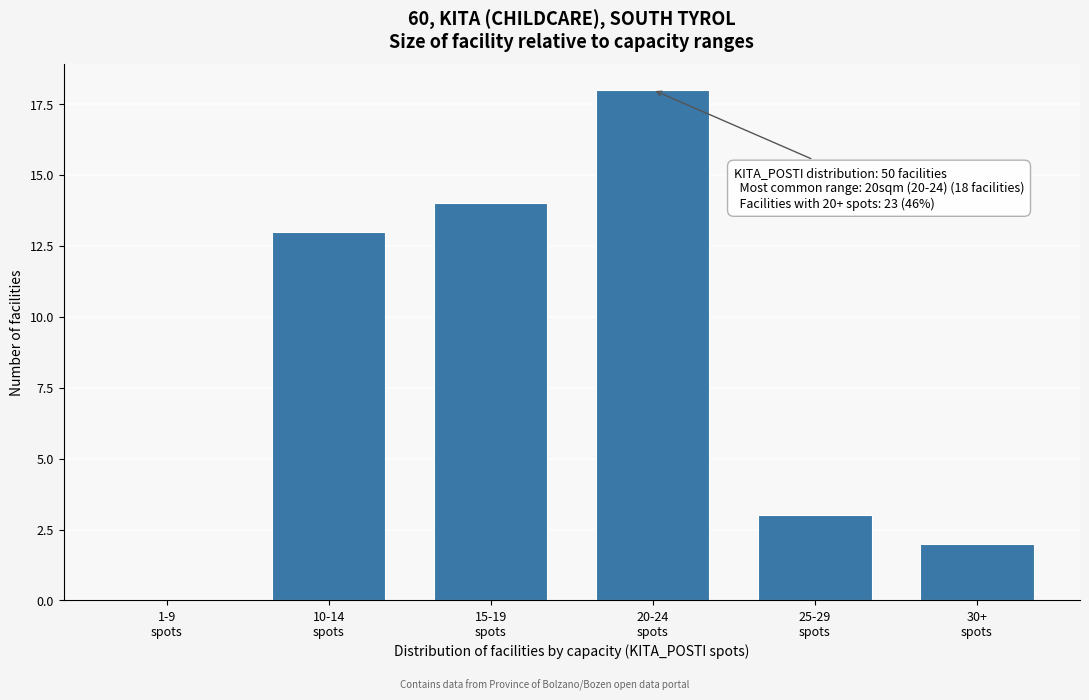

What is the sum of all values?

50